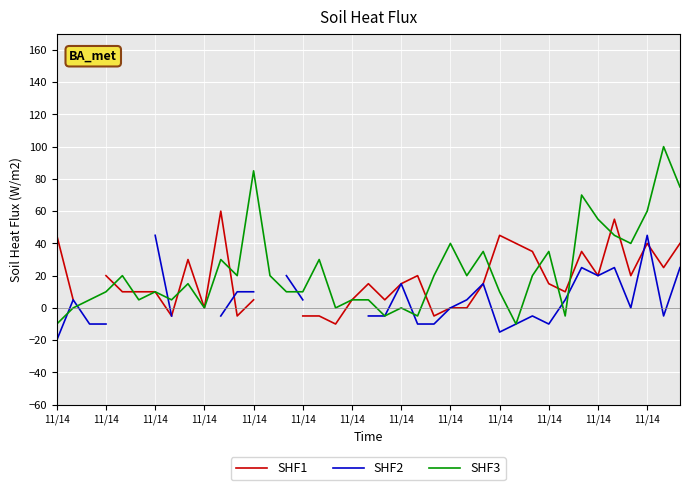

How many positive values does the SHF3 series have?

30